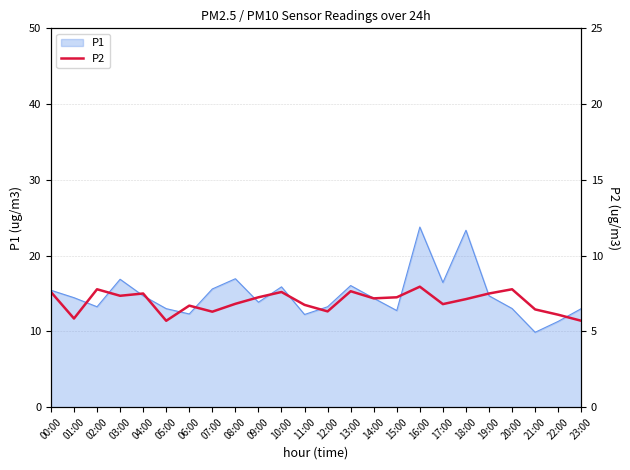

What is the sum of all values?

167.0